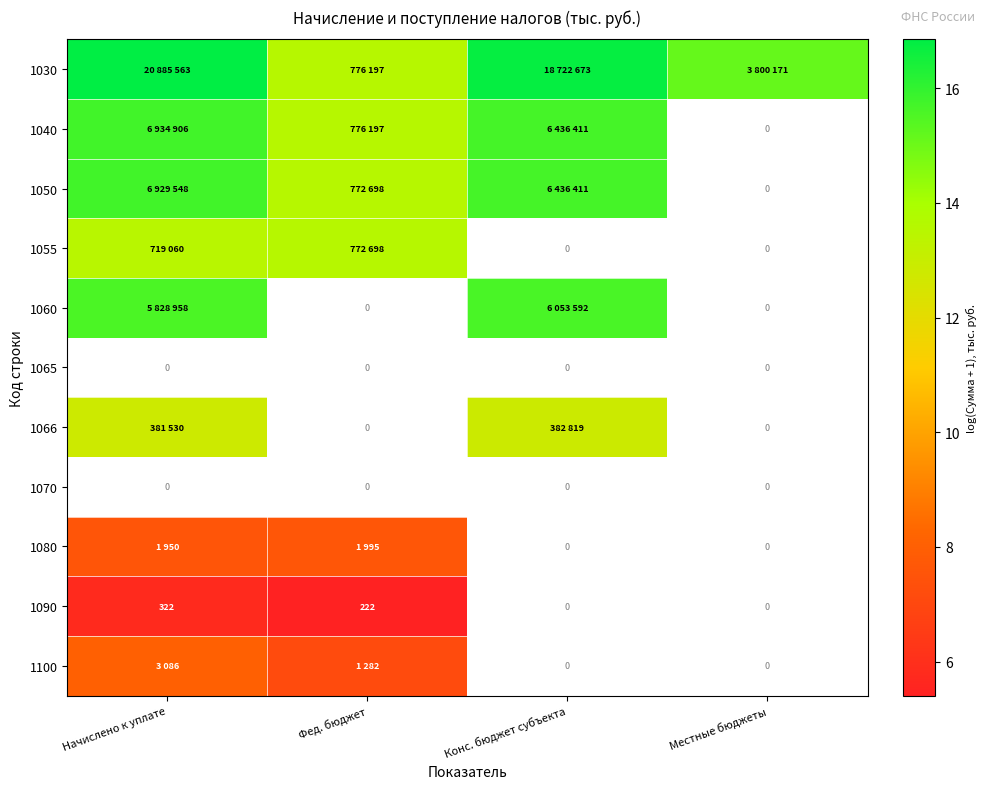

Between Фед. бюджет and Конс. бюджет субъекта, which series saw the biggest shift?

1030